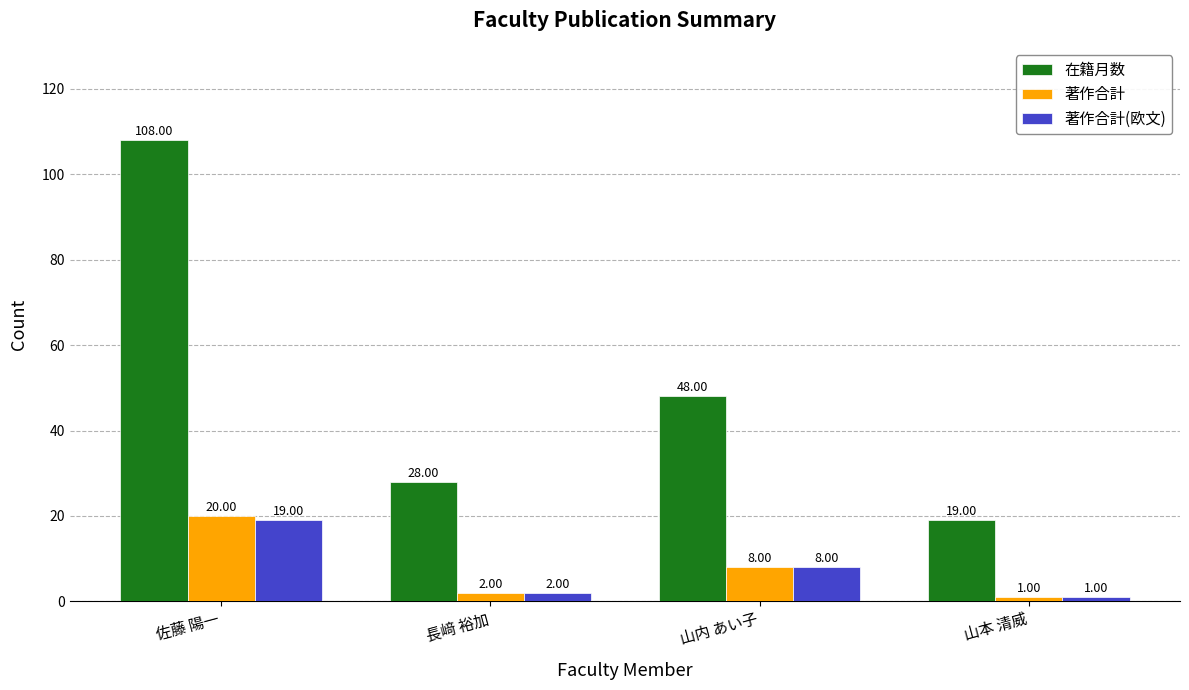

How many bars are there in each group?

3